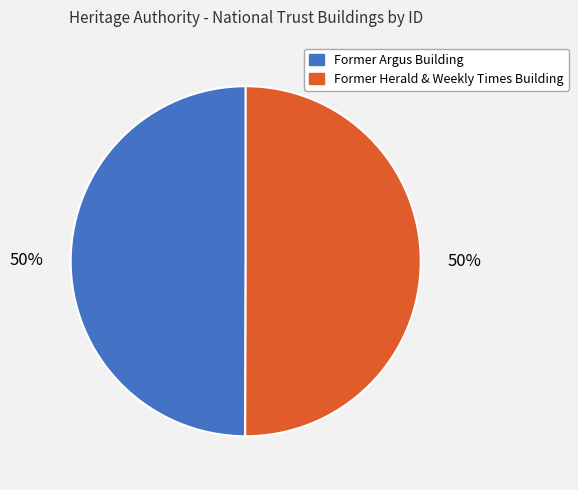

Is the sum of Former Argus Building and Former Herald & Weekly Times Building greater than half?

Yes